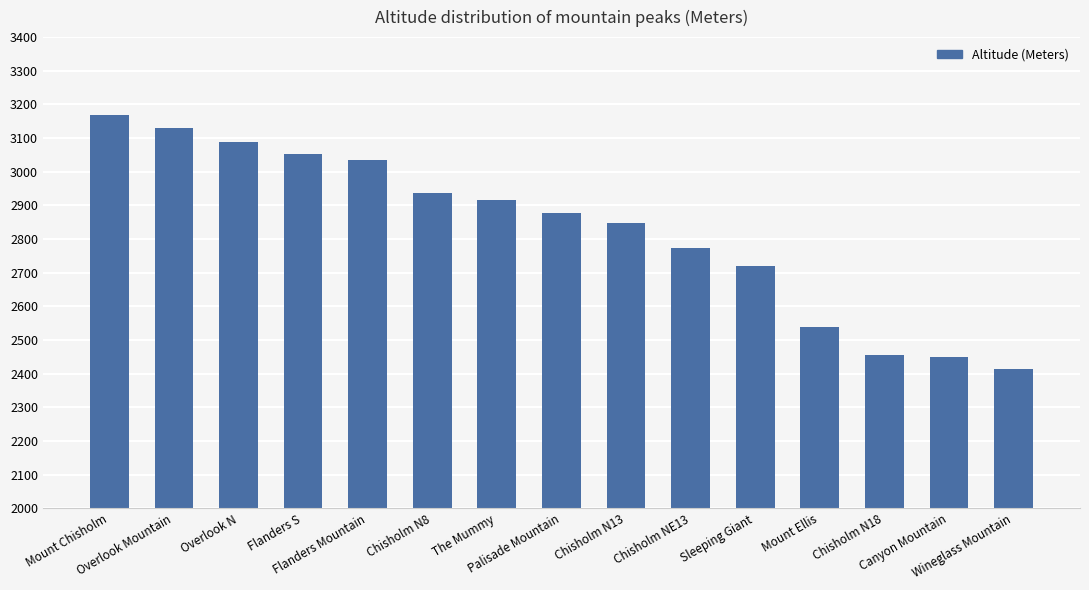

What is the change in value from Flanders Mountain to Chisholm N8?

-98